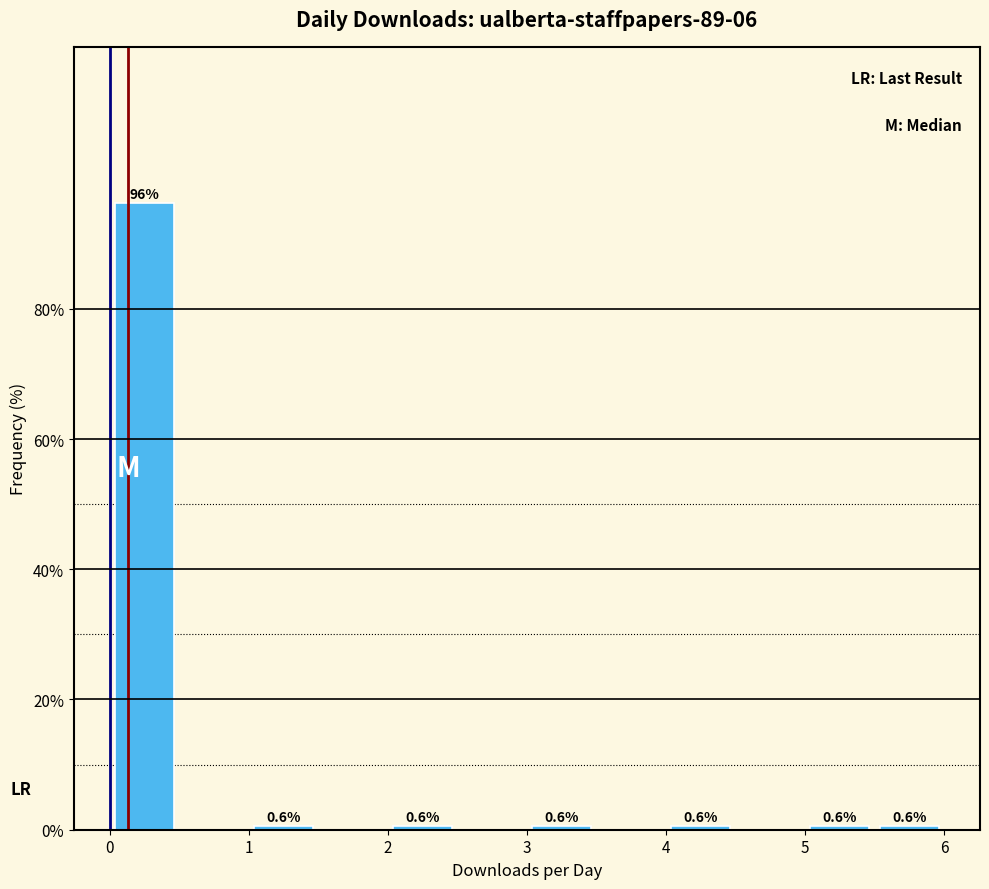

Over which range of the x-axis is the bar tallest?

0.0 to 0.5